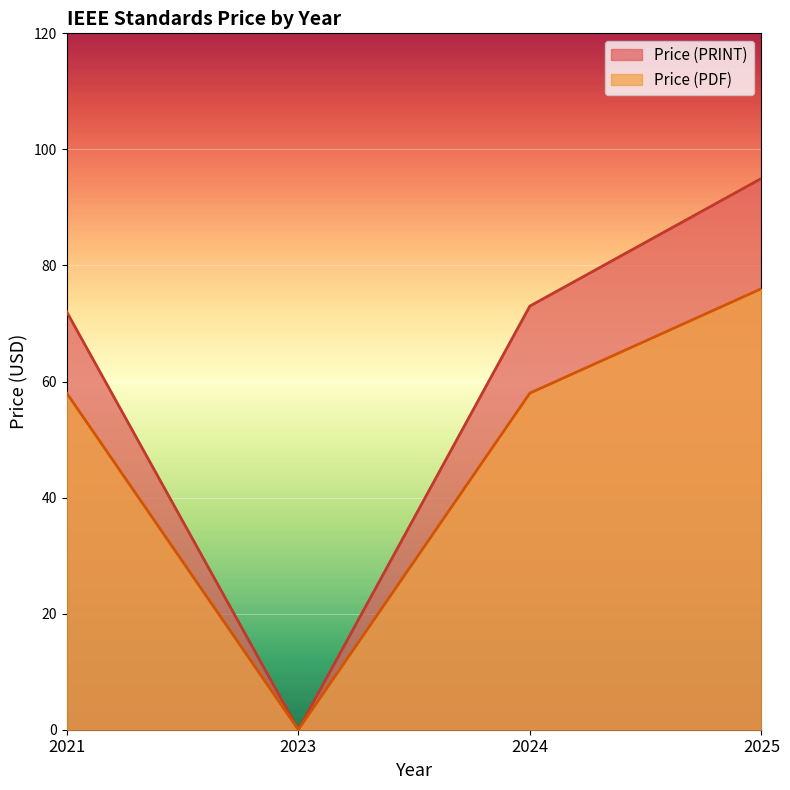

List the series in order of their overall mean, lowest first.

Price (PDF), Price (PRINT)